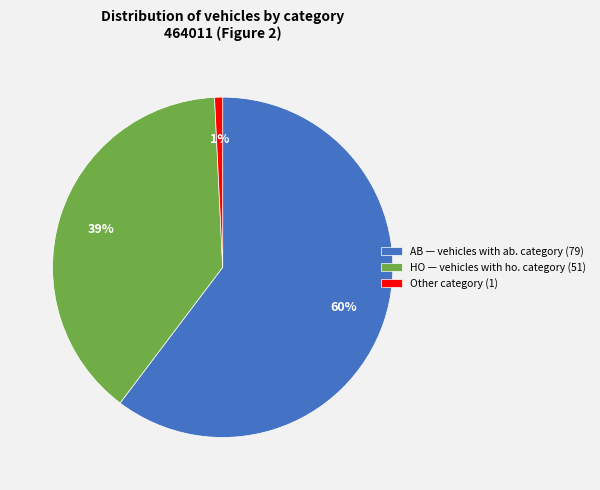

Rank the categories by value from highest to lowest.

AB — vehicles with ab. category (79), HO — vehicles with ho. category (51), Other category (1)